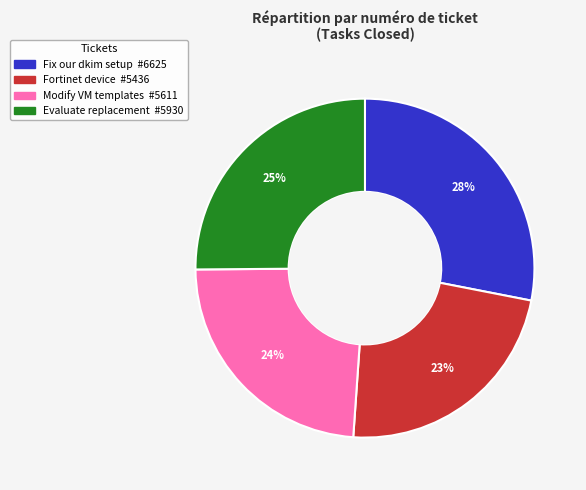

To the nearest percent, what is the average slice percentage?

25%